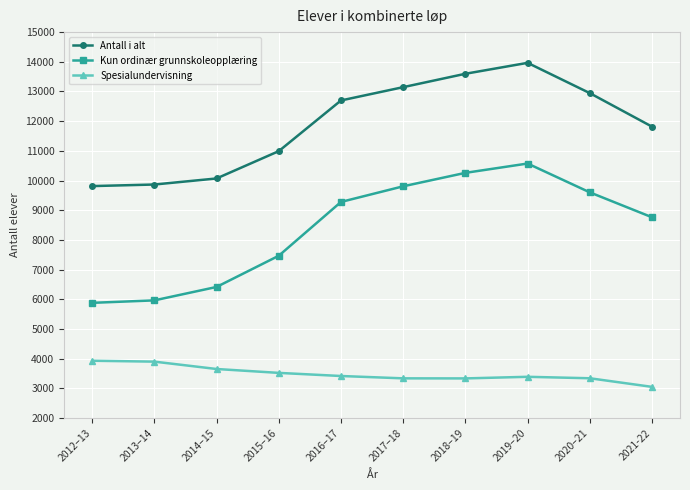

What is the difference between the maximum and minimum values in the Antall i alt series?

4151